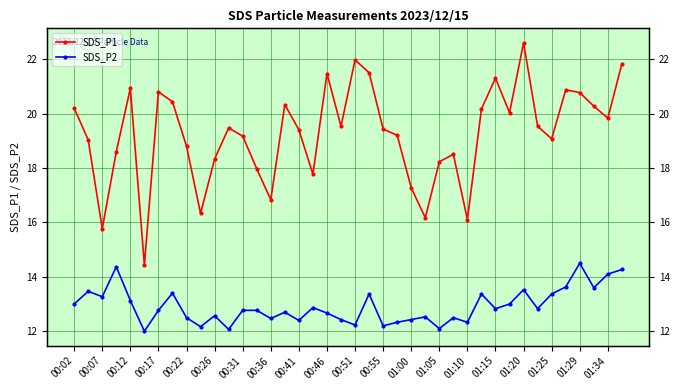

Which category has the highest value in the SDS_P1 series?

01:20